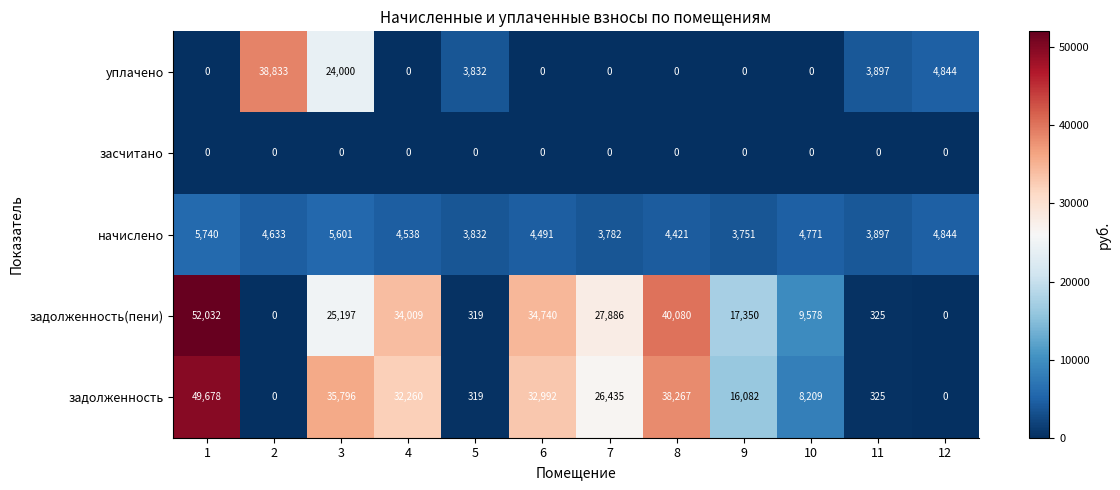

What is the maximum value for задолженность?

49678